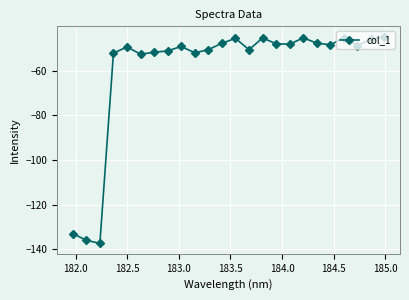

What is the maximum value shown in the chart?

-44.7